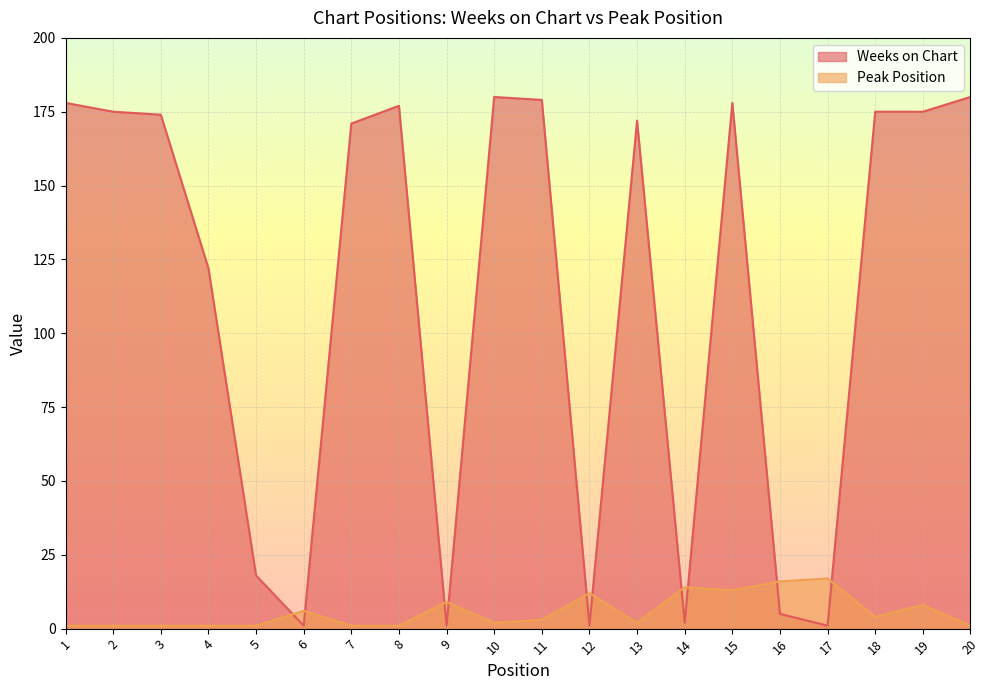

What is the value of the Weeks on Chart point at the 5th from the left?

18